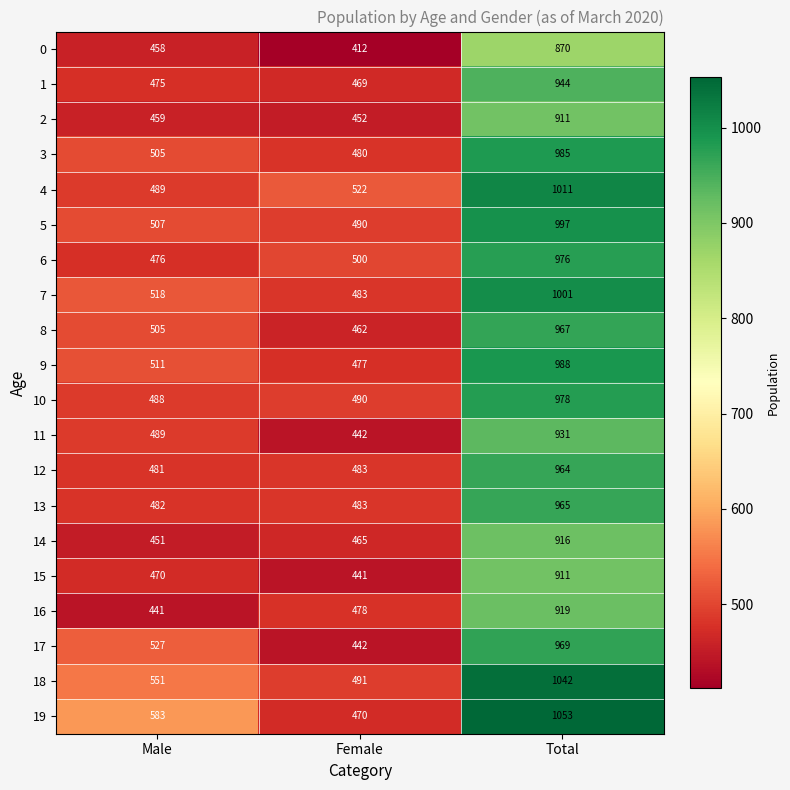

List the labels in order of 3 value, smallest first.

Female, Male, Total